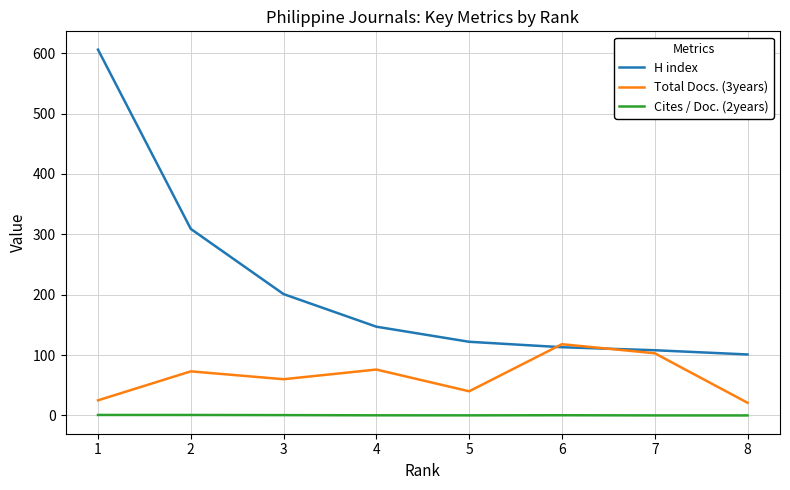

List the series in order of their peak value, highest first.

H index, Total Docs. (3years), Cites / Doc. (2years)